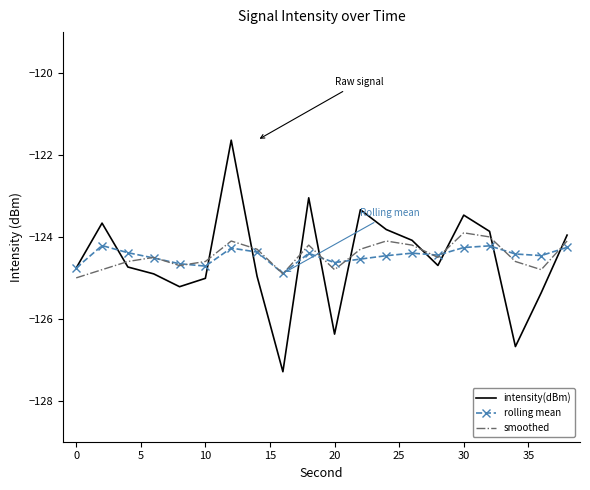

What is the maximum value for rolling mean?

-124.2